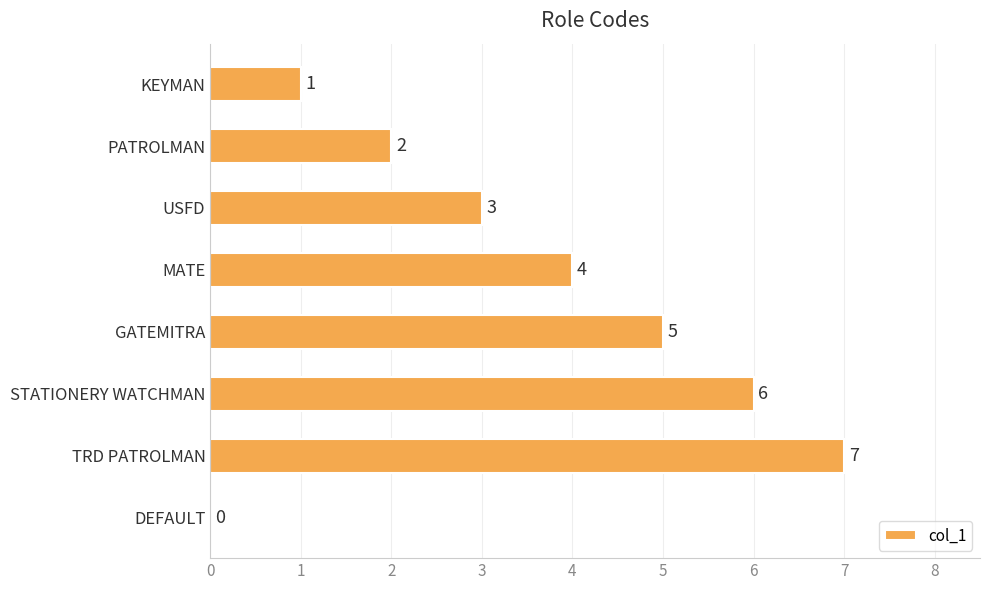

At which label is the value closest to 3?

USFD